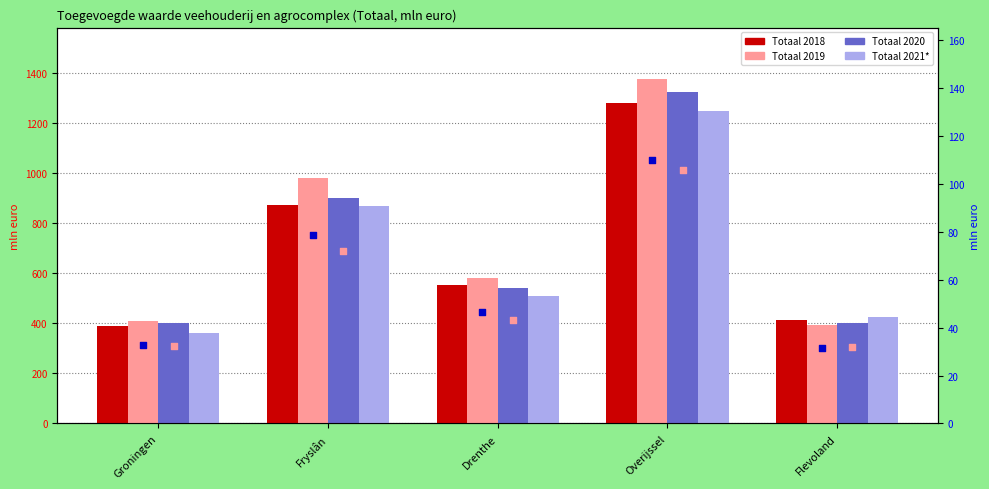

Which series reaches the minimum Y coordinate?

2021* rank